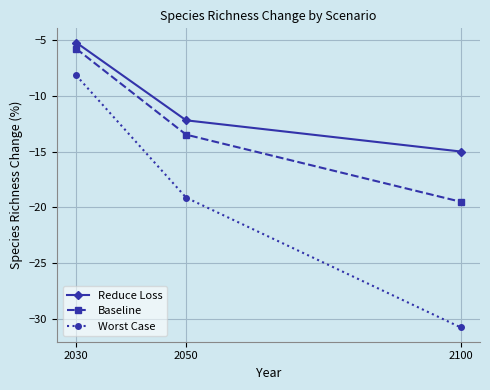

What is the average value of the Worst Case series?

-19.4